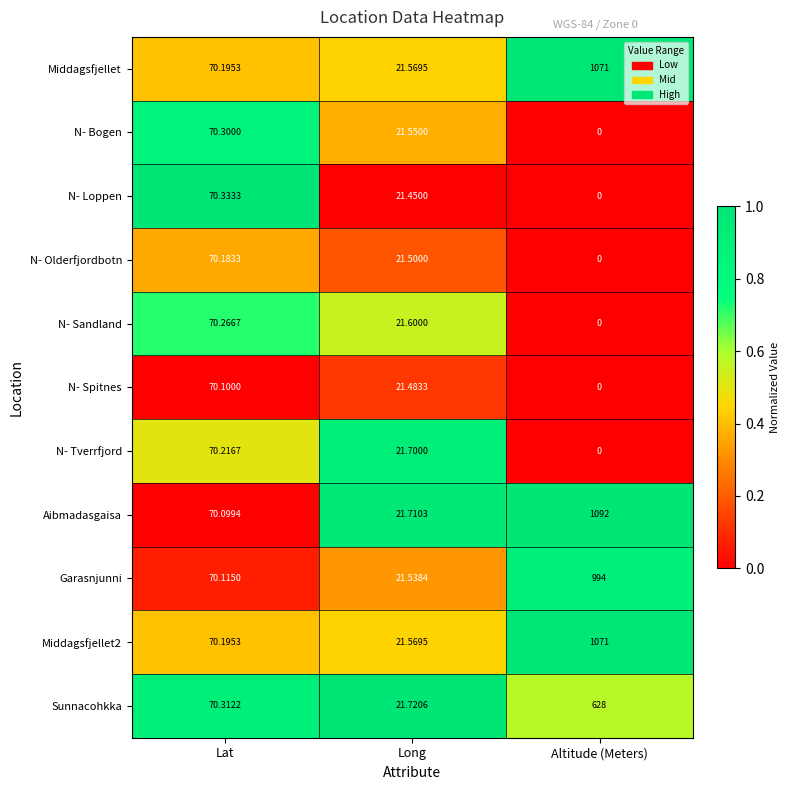

Which category has the highest value across all series?

Altitude (Meters)